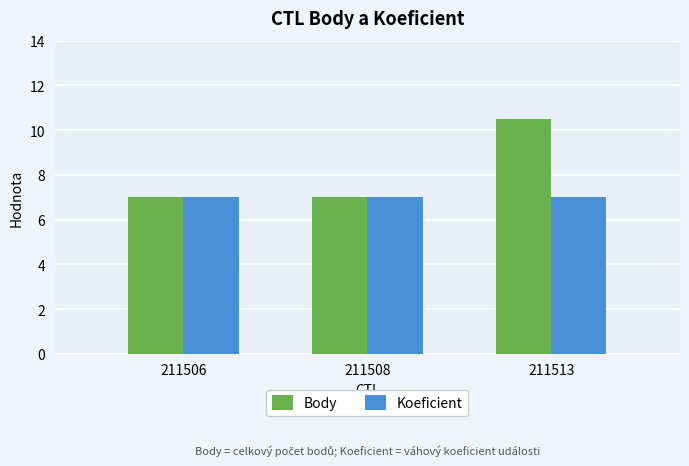

What is the value of the Body bar at the 3rd from the left?

10.5